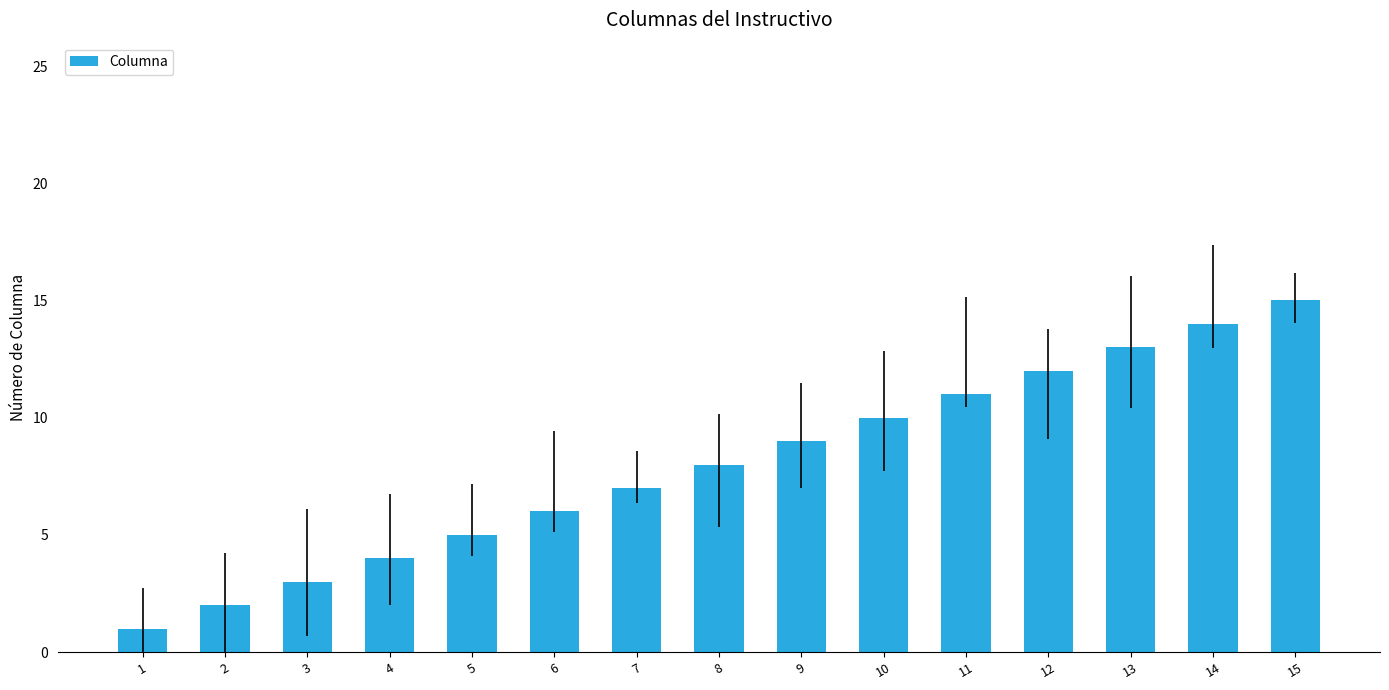

What is the difference between the maximum and second lowest values?

13